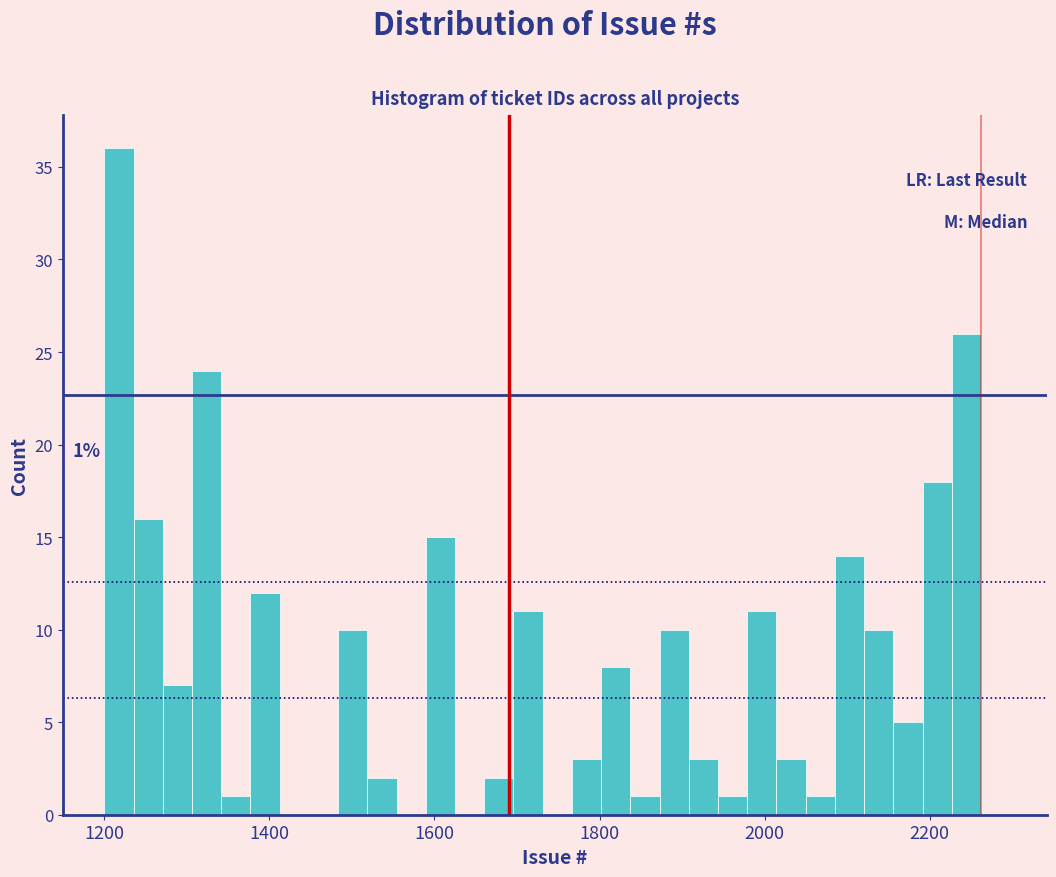

Read against the x-axis, roughly where is the centre of the tallest bar?

1220